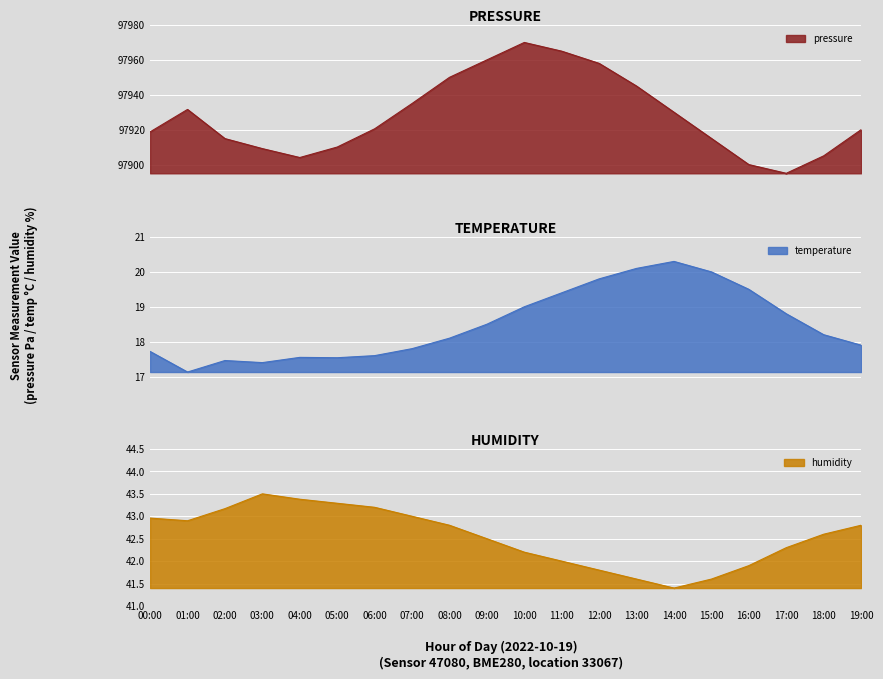

What is the label of the 12th point from the left?

11:00